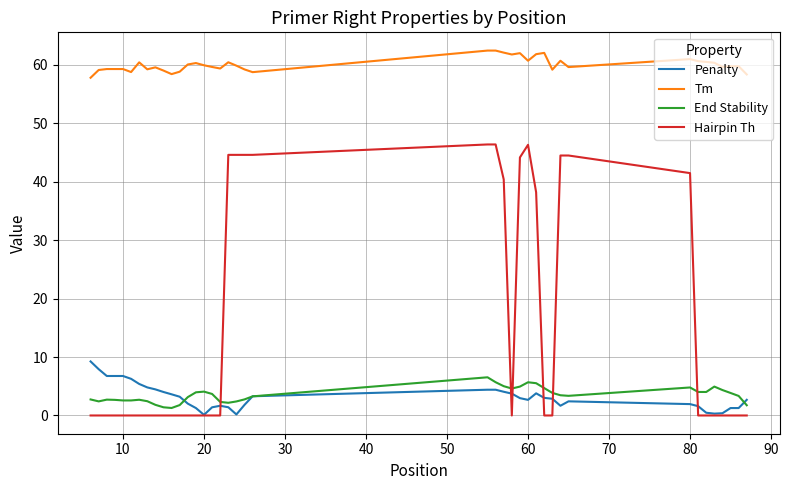

What is the maximum value shown in the chart?

62.4